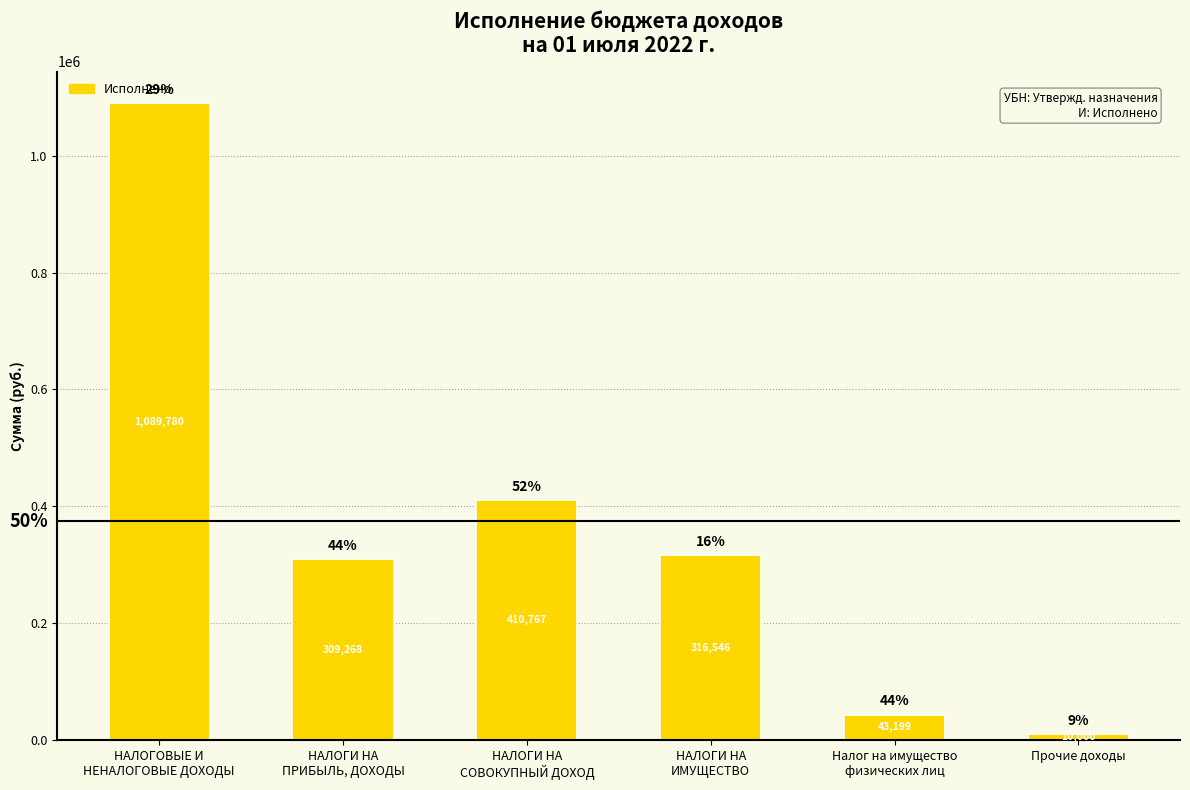

What position from the left is Налог на имущество
физических лиц?

5